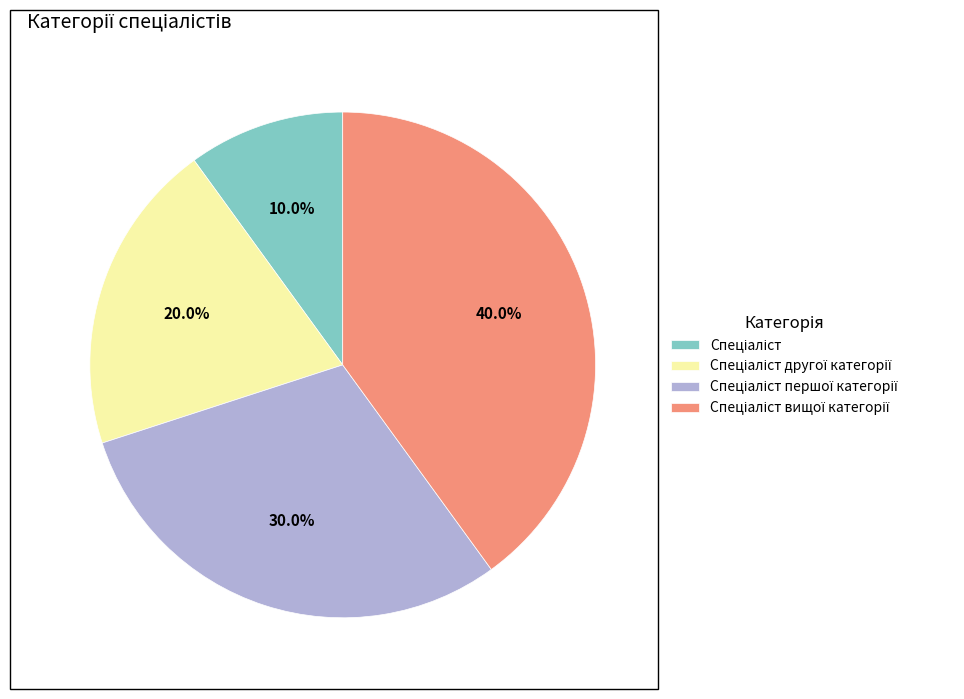

Is there any slice that represents more than half of the pie?

No